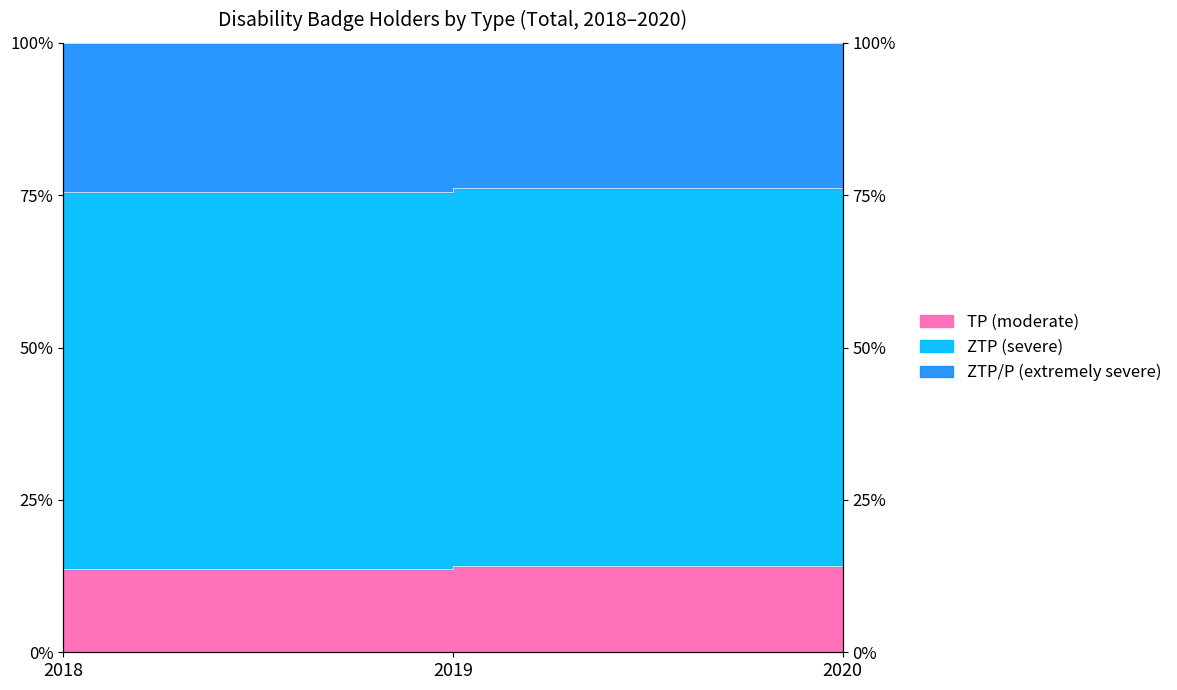

What is the total value across all series at 2018?

89.3